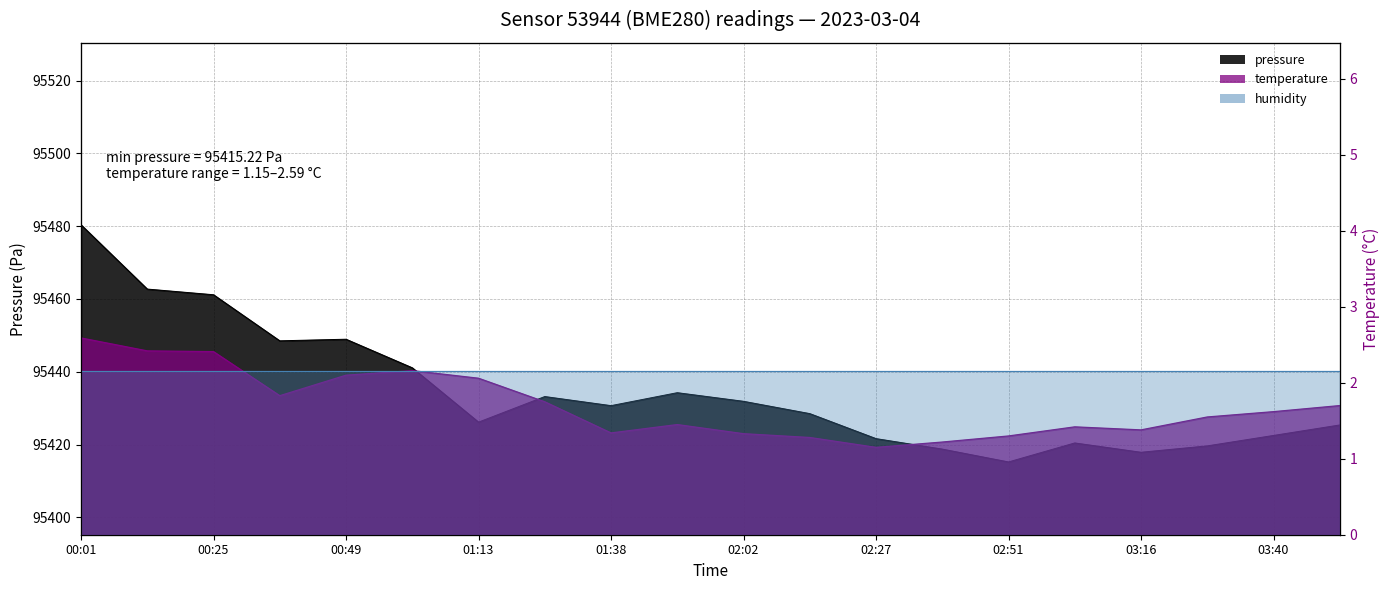

What is the value of the temperature point at the 9th from the left?

1.3